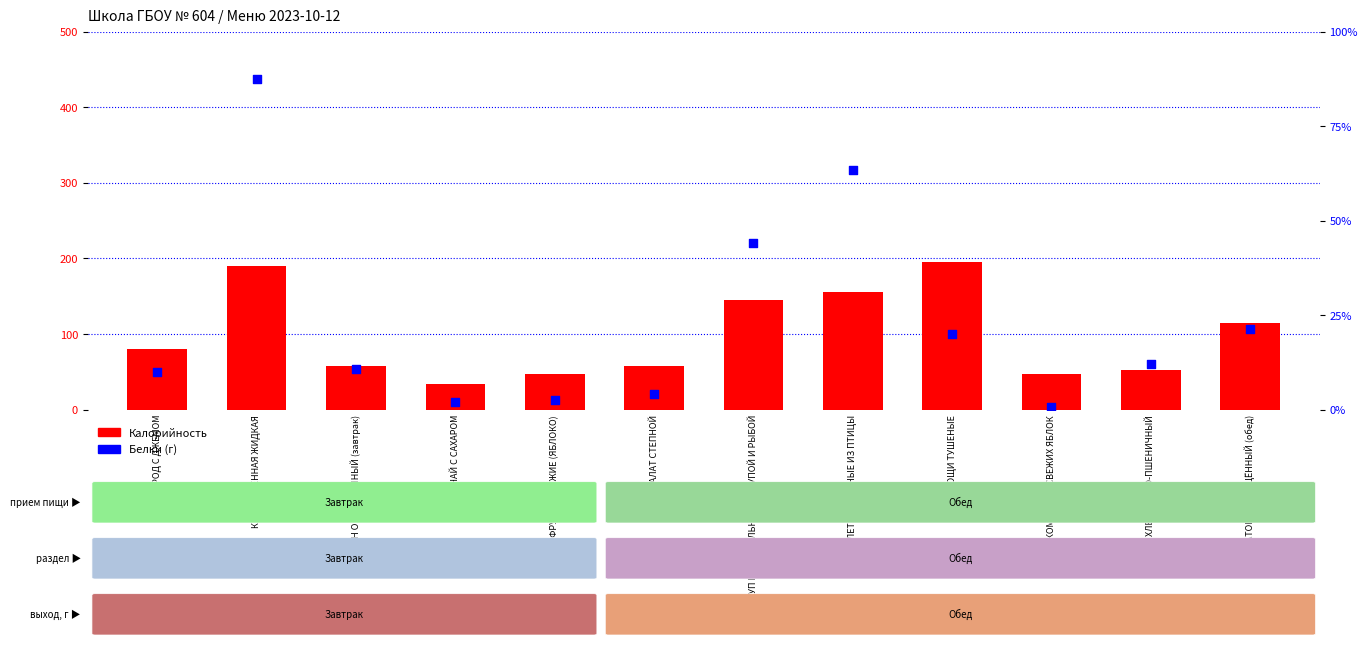

What is the total value across all series at ФРУКТЫ СВЕЖИЕ (ЯБЛОКО)?

47.4